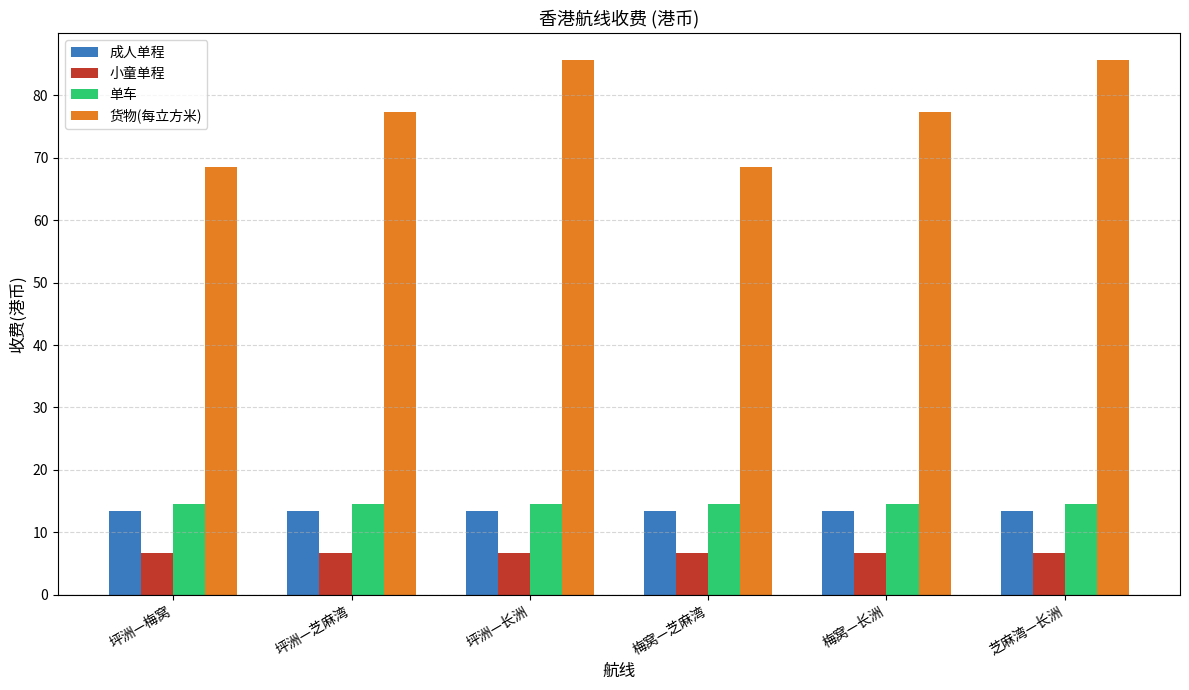

Which series has the widest spread of values?

货物(每立方米)